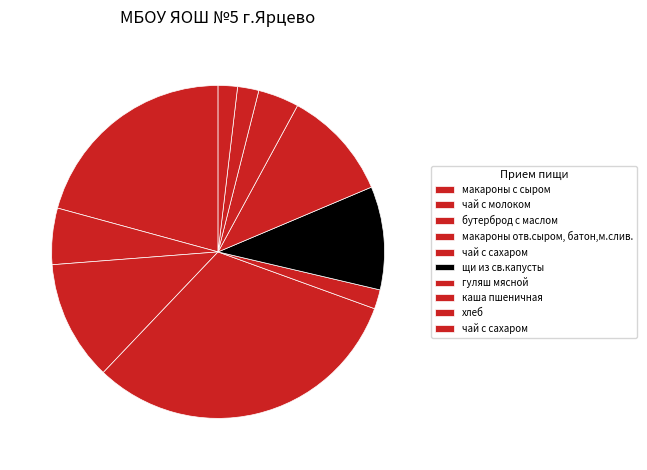

Count the number of slices in the pie.

10